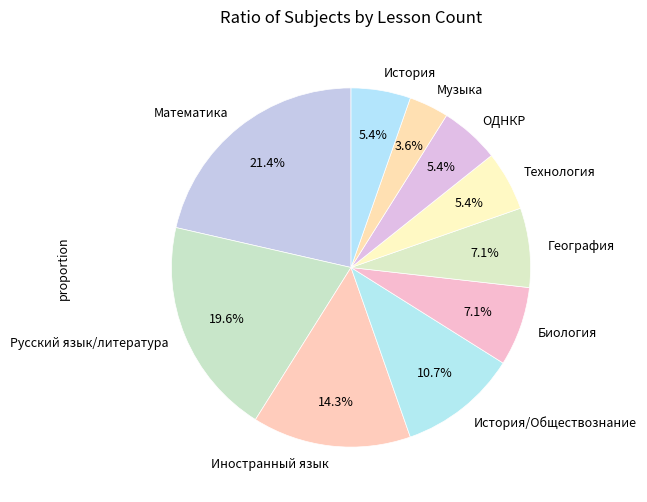

True or false: Иностранный язык accounts for 14% of the total.

True